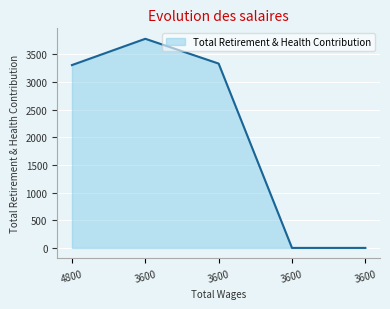

Reading left to right, list all the values displayed in this chart.

3304	3779	3331	0	0